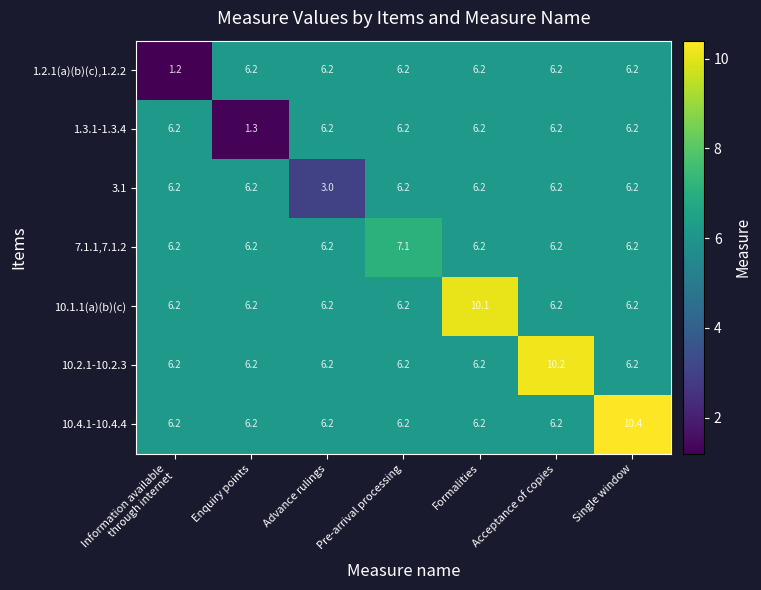

At how many categories does at least one series exceed 8?

3